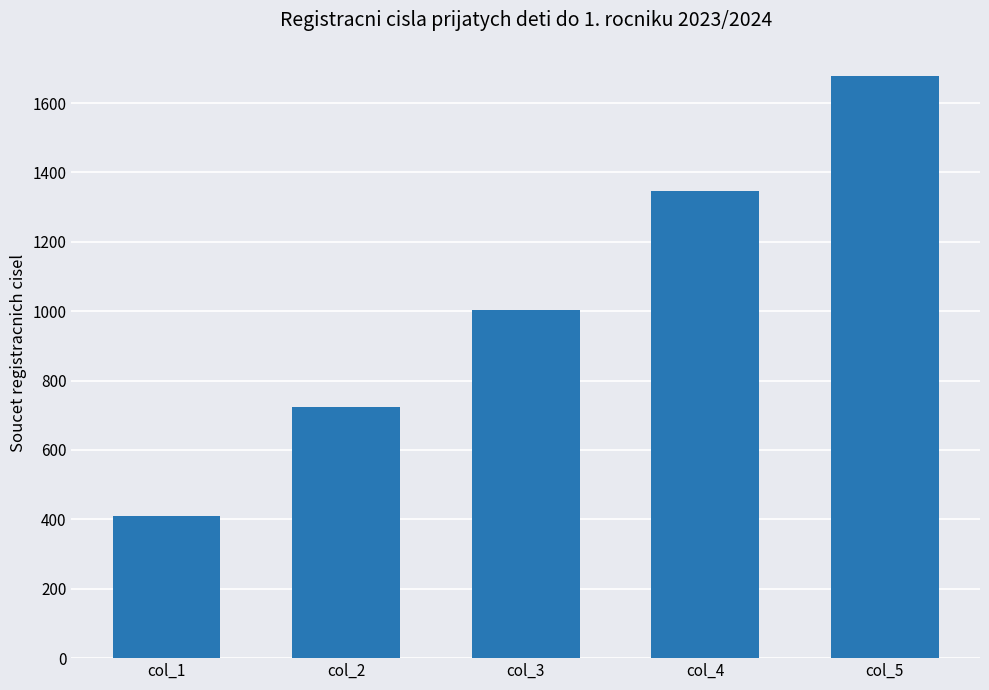

What is the approximate value at col_4, to the nearest 100?

1300